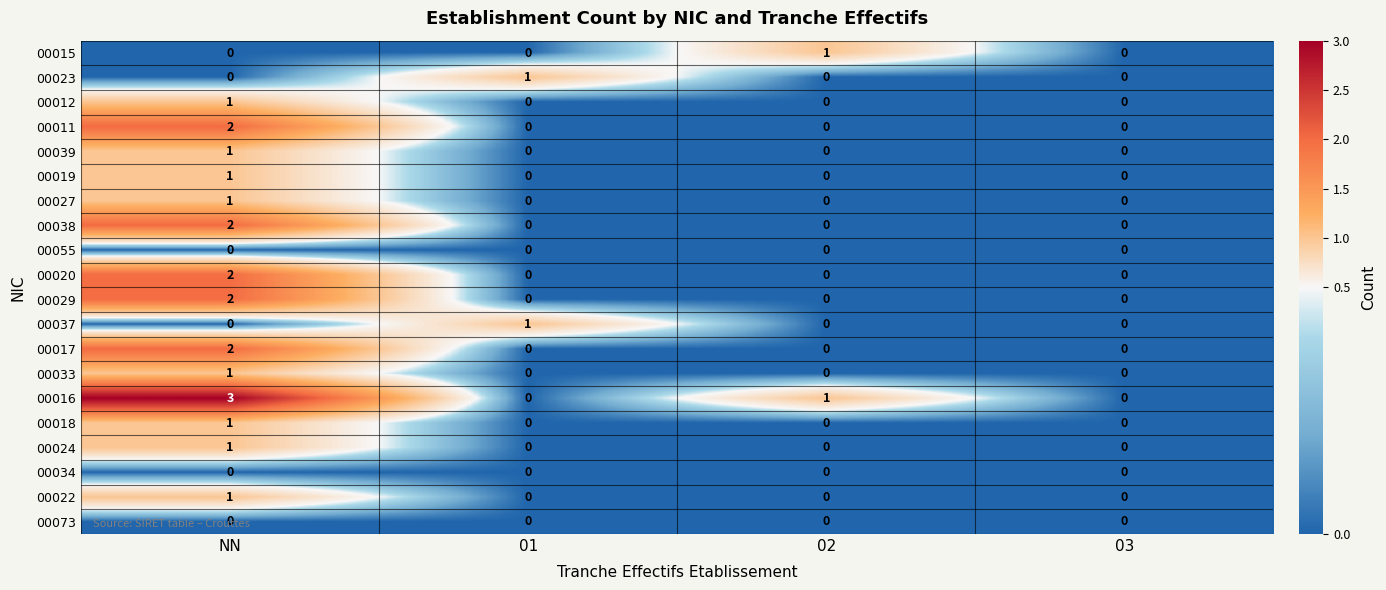

How many categories are shown in the chart?

4